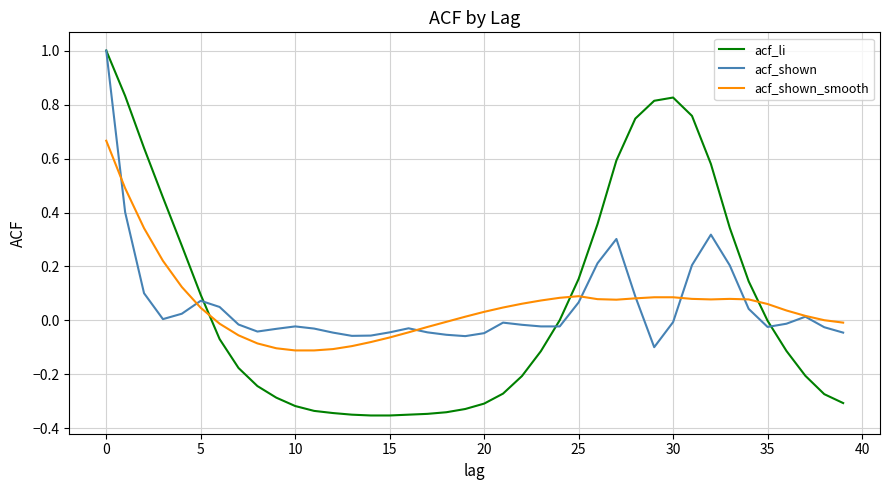

True or false: acf_li has more than 0 points higher than both neighbors.

True